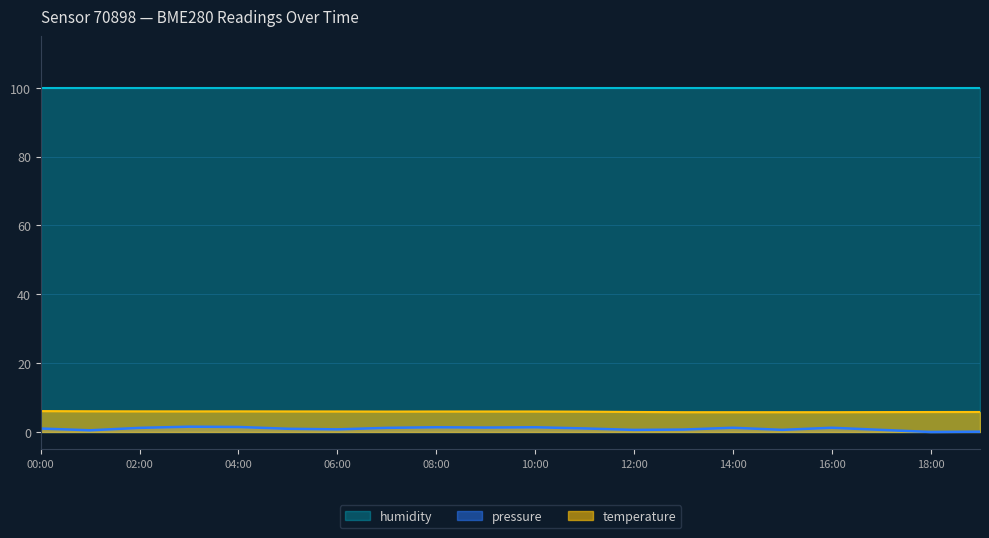

Where is the first local maximum for temperature?

04:00